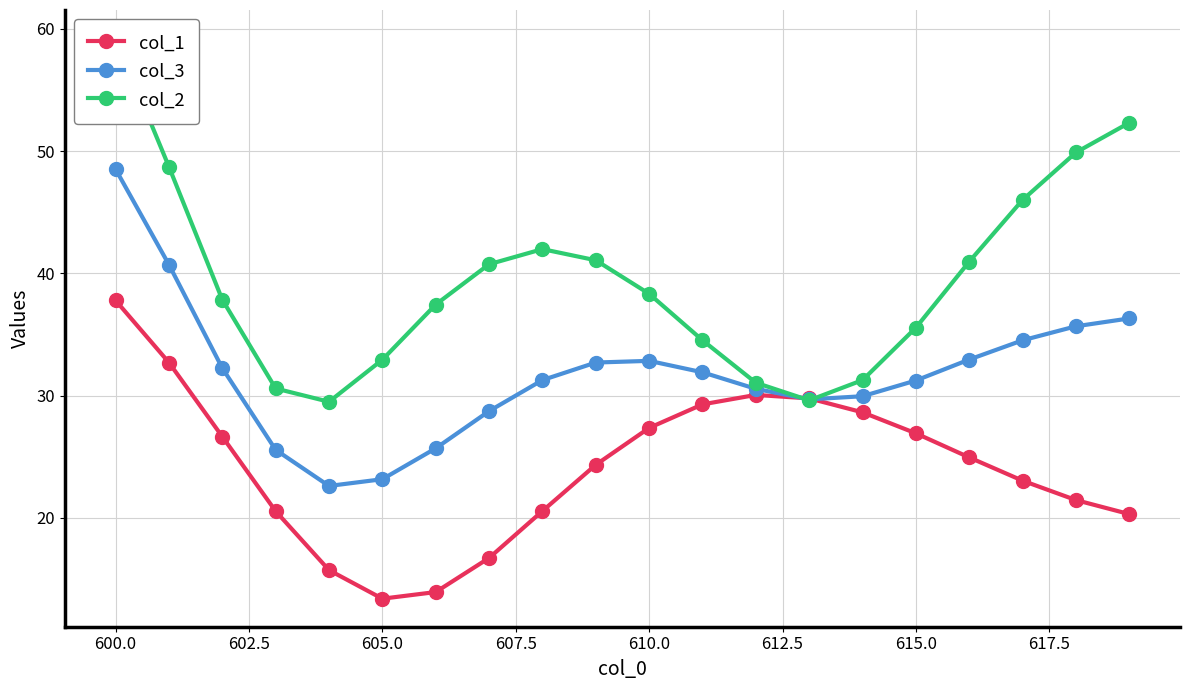

What is the difference between the maximum and minimum values in the col_2 series?

29.8